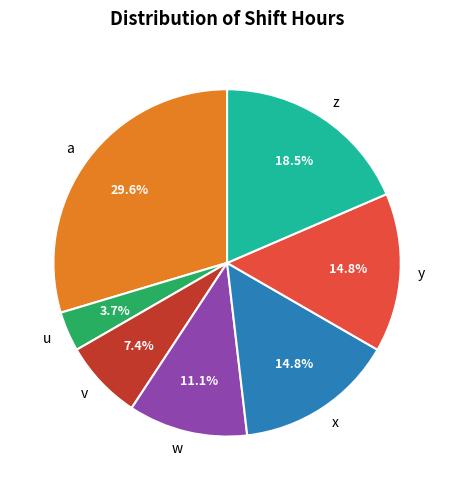

Which slice is the smallest?

u